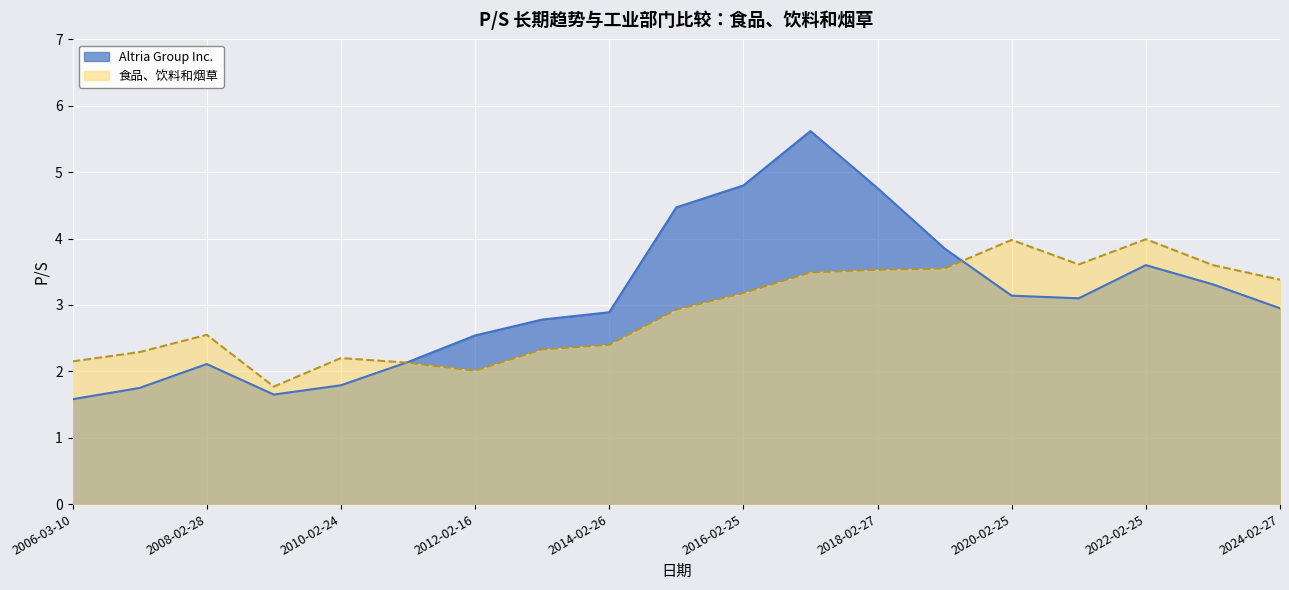

What value does the Altria Group Inc. series have at 2011-02-25?

2.1